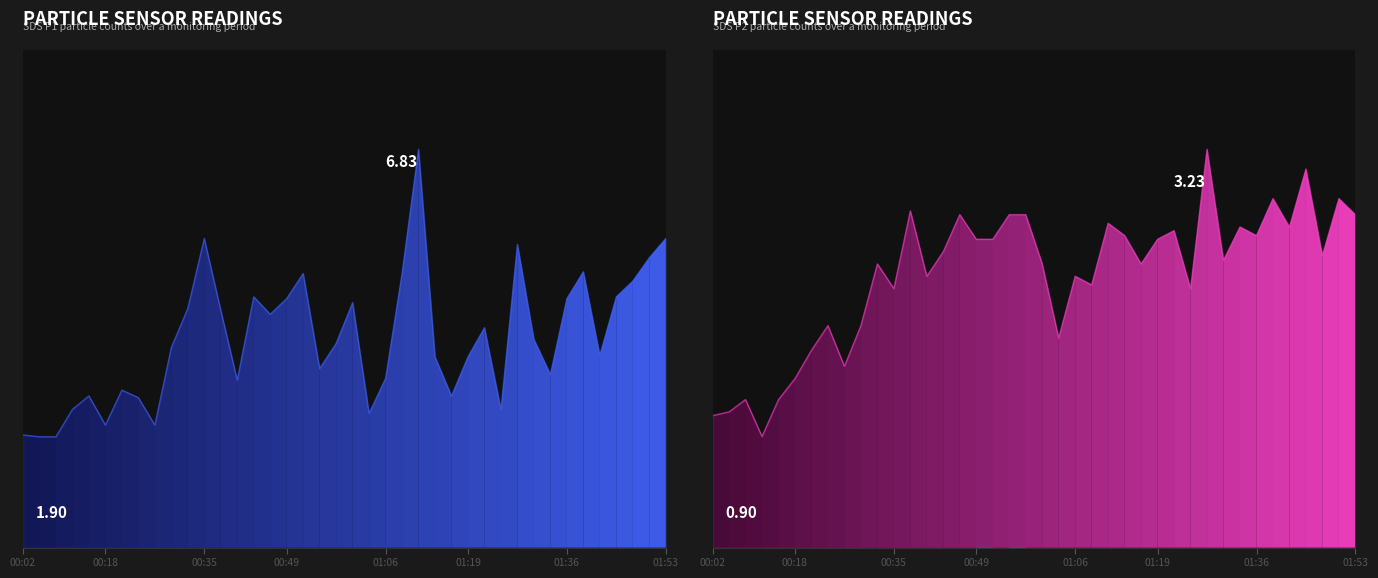

At which category is the sum across all series the highest?

24